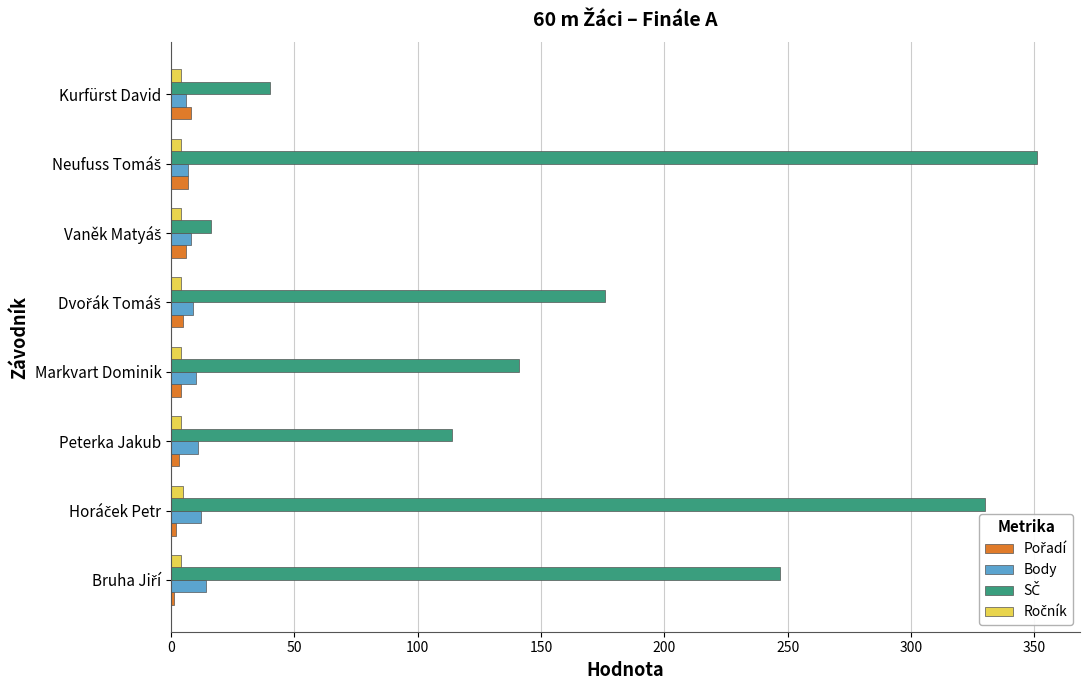

What is the sum of all Body values?

77